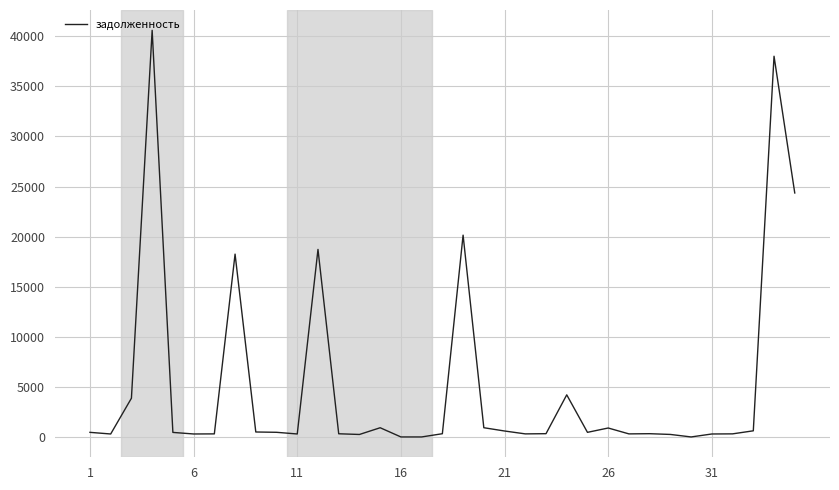

What is the sum of all values?

178608.6